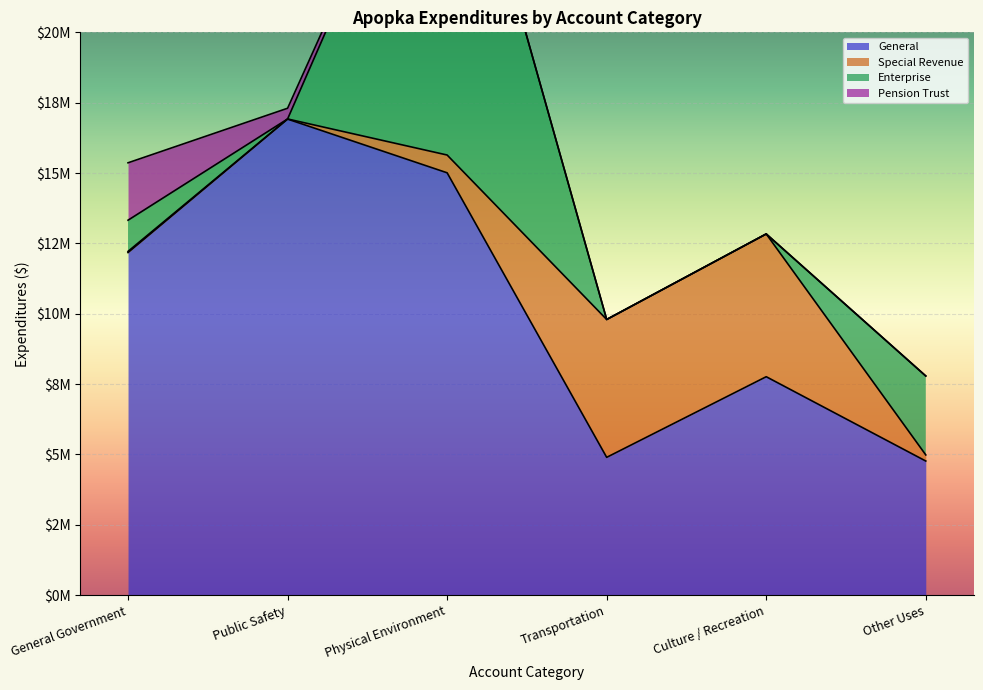

Between Transportation and Public Safety, which is larger?

Public Safety